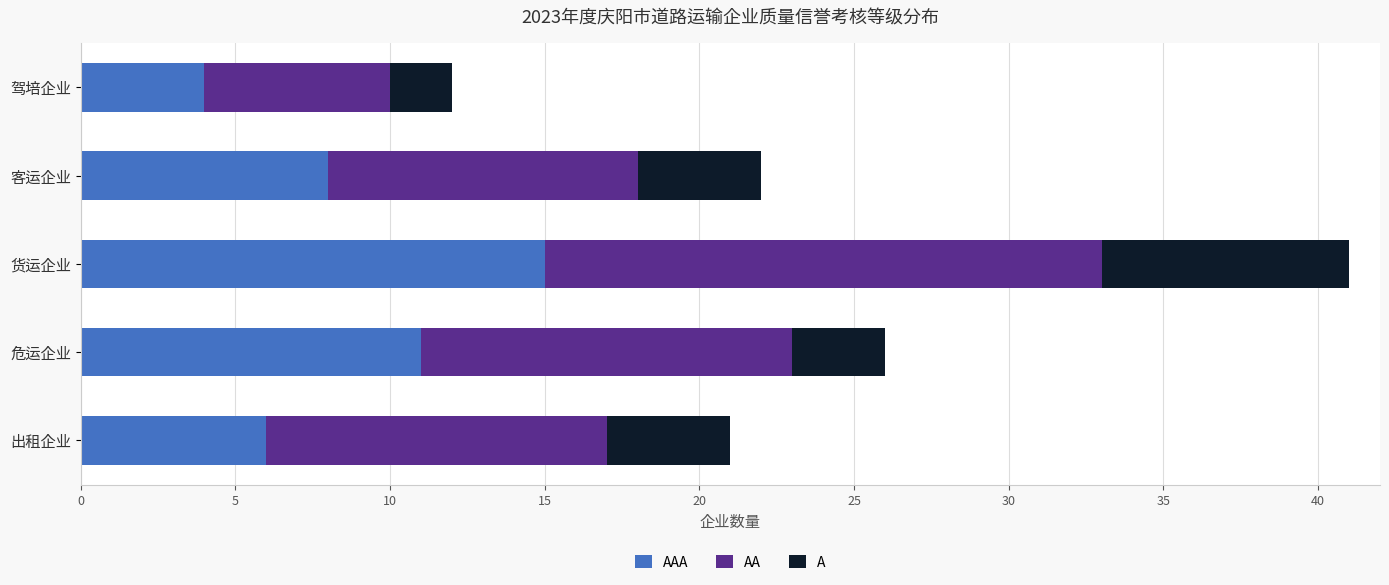

At which category is the sum across all series the highest?

货运企业